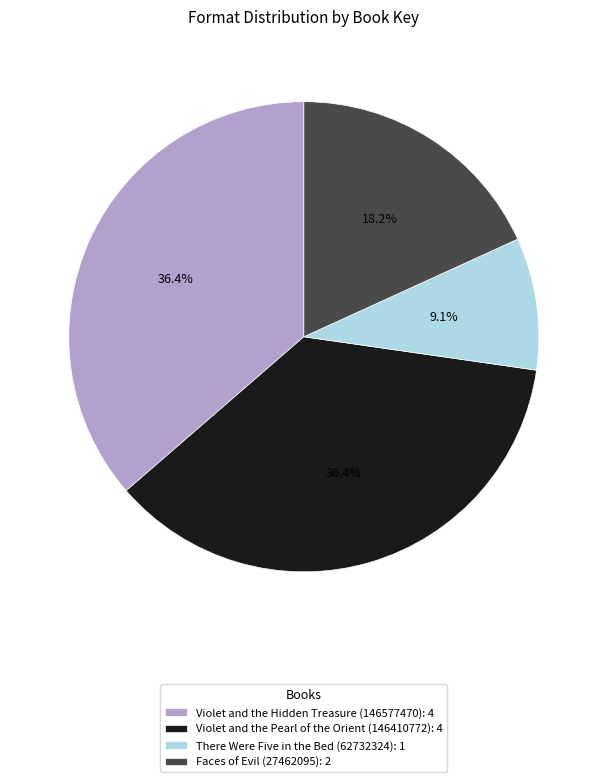

To the nearest percent, what is the combined percentage of Violet and the Hidden Treasure (146577470) and Violet and the Pearl of the Orient (146410772)?

73%